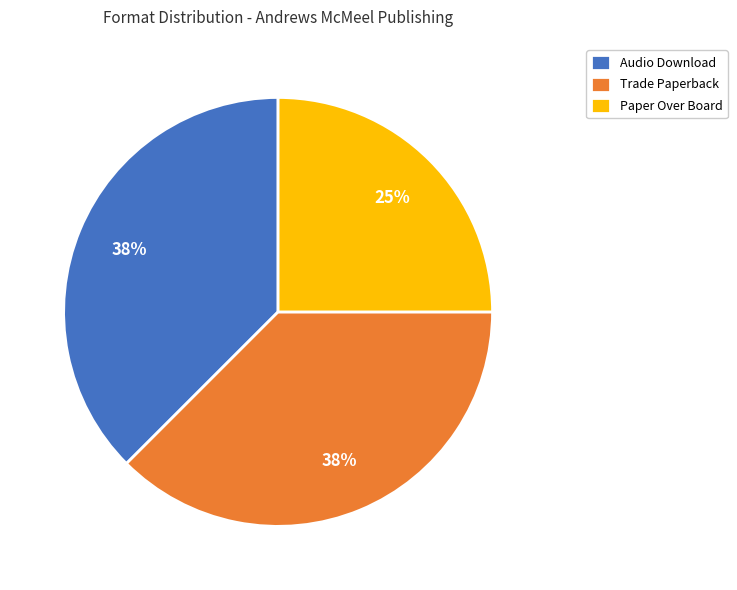

Combined, do Paper Over Board and Audio Download account for over 50%?

Yes